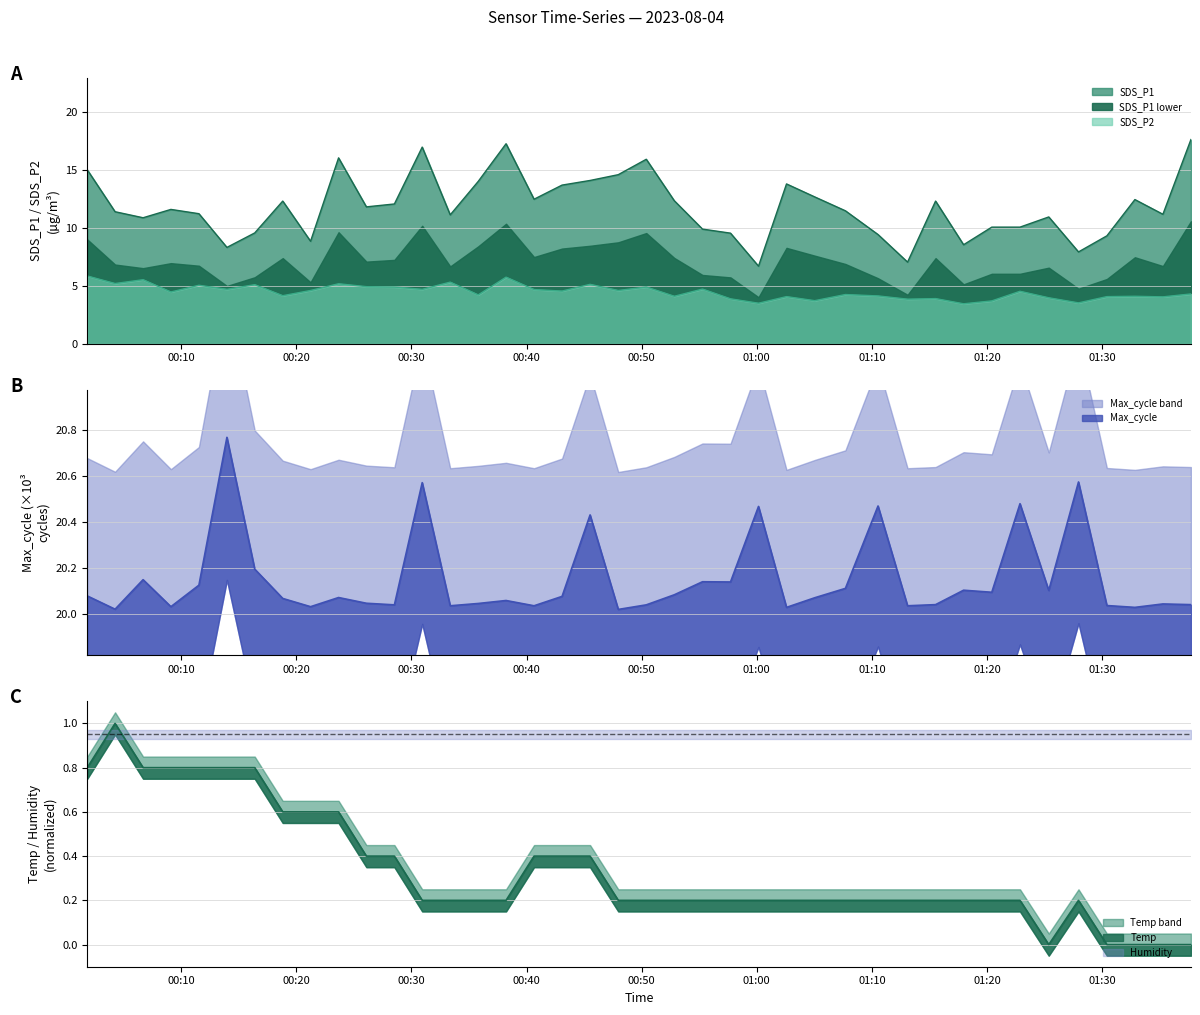

At 2023/08/04 00:43:05, list the series in order from smallest to largest.

Temp, SDS_P2, SDS_P1